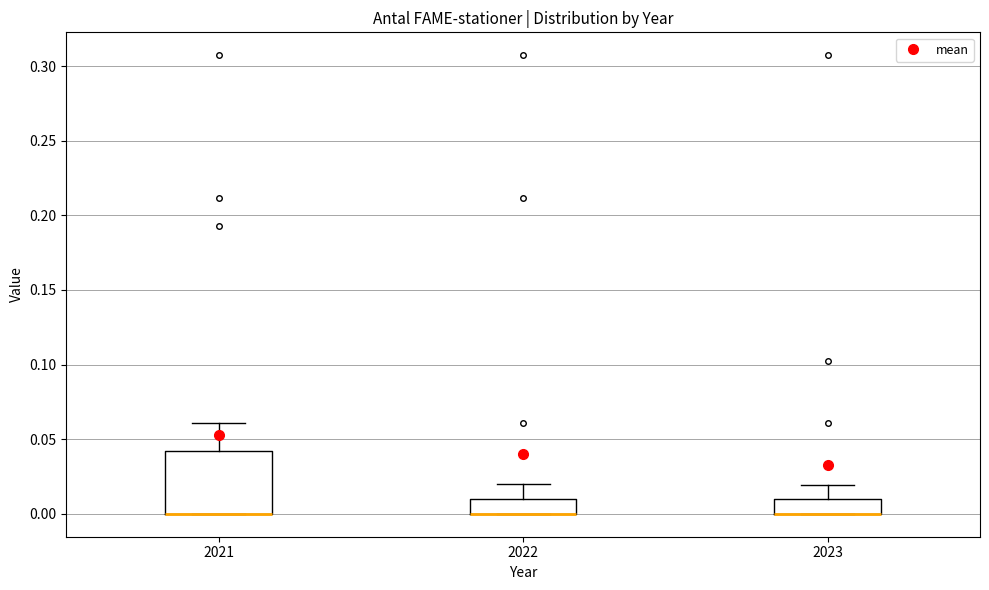

Comparing the boxes themselves (not the whiskers), which one is the tallest?

2021